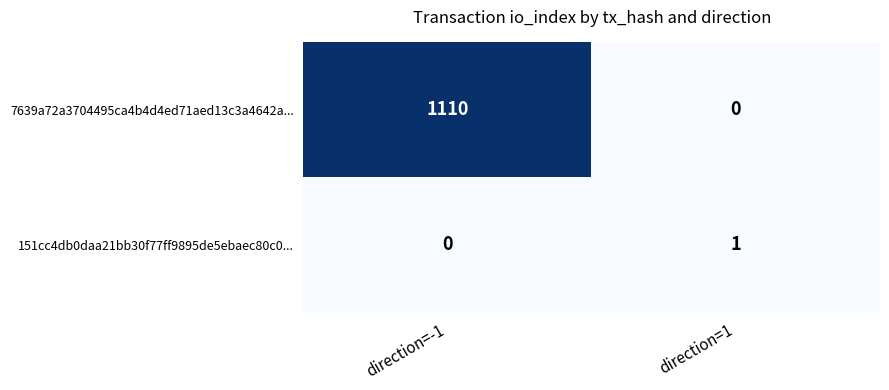

At which category is the sum across all series the highest?

direction=-1